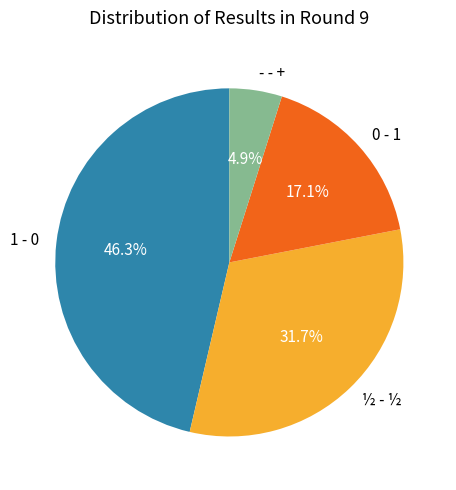

Which category has the smallest portion of the pie?

- - +